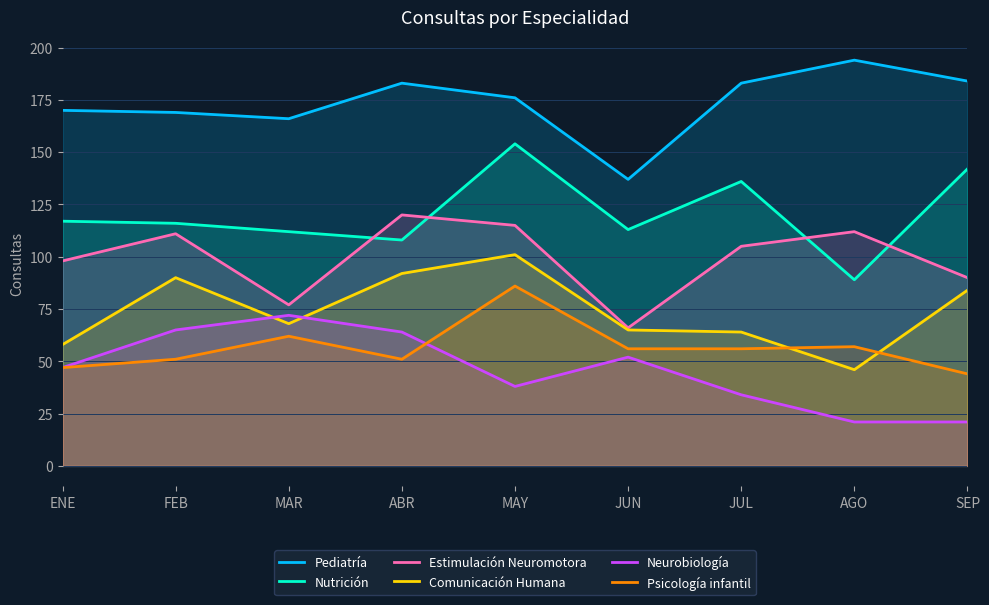

The Pediatría series shows 239 at JUN. True or false?

False